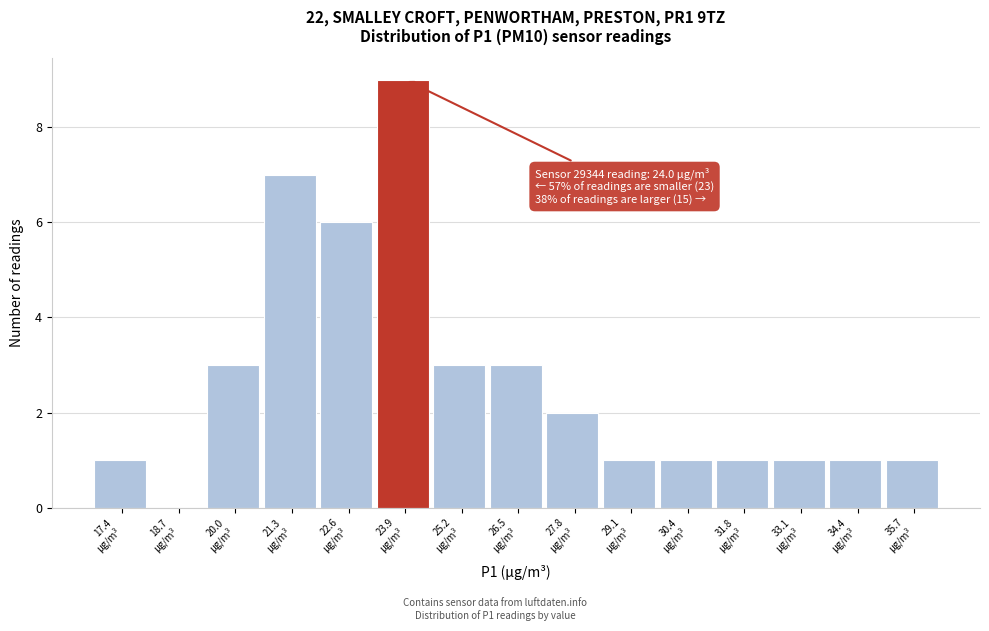

Over which range of the x-axis is the bar tallest?

23.2 to 24.6